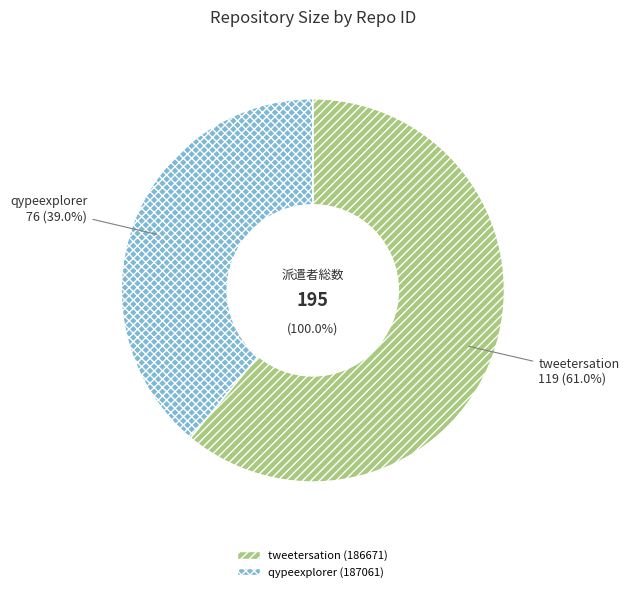

What percentage do qypeexplorer (187061) and tweetersation (186671) together represent?

100.0%